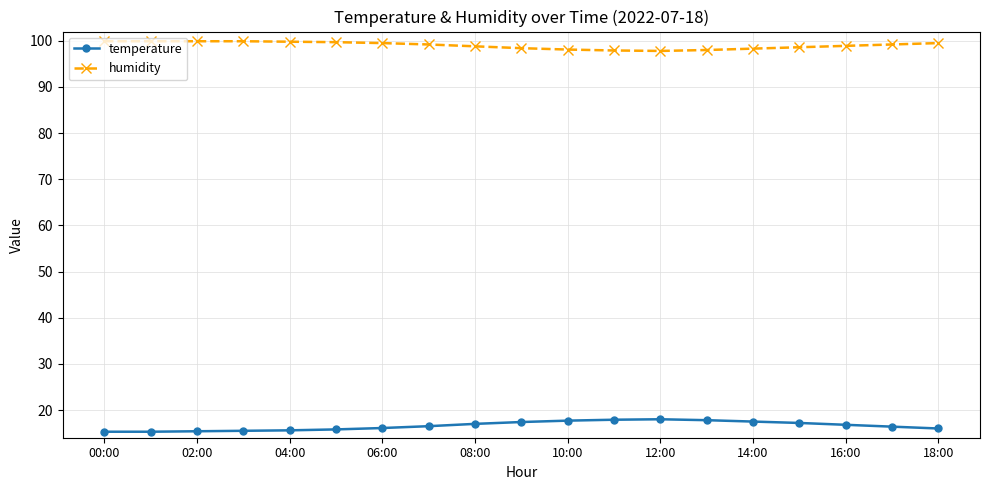

At how many categories does at least one series exceed 96?

19